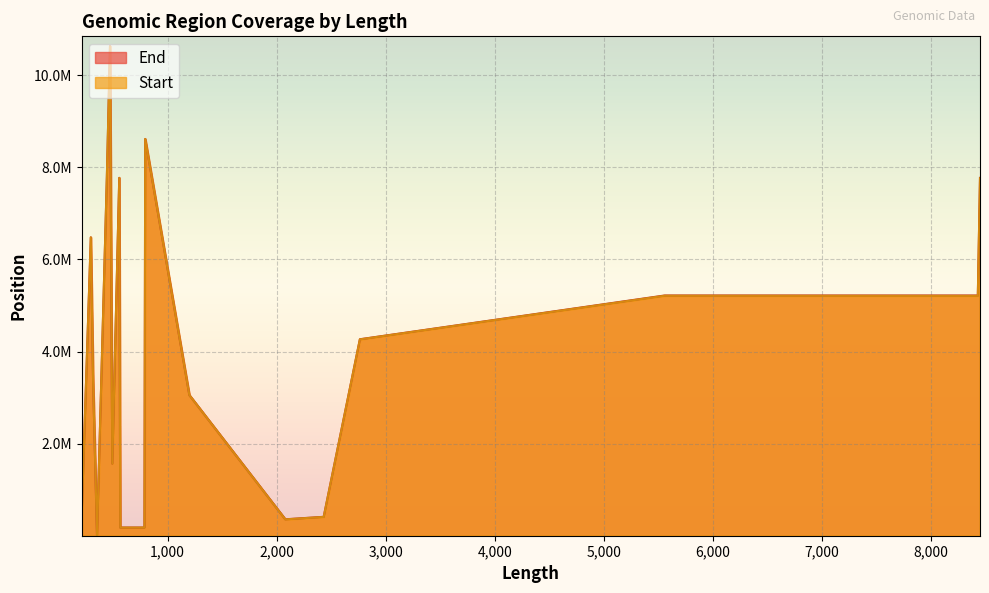

How many series are shown in this chart?

2